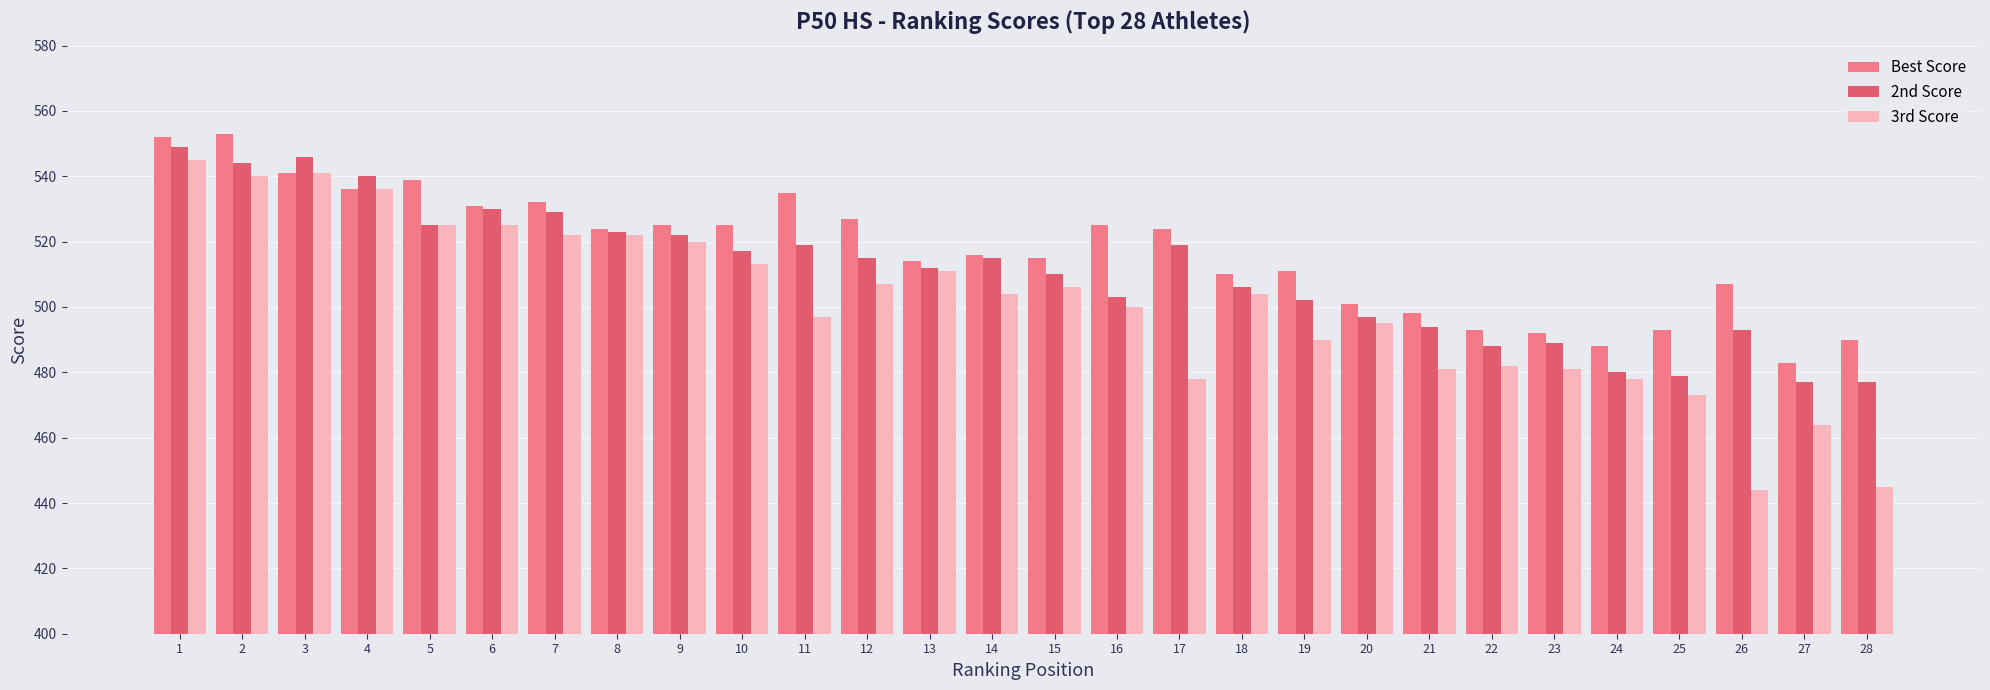

Reading left to right, transcribe all the data shown in this chart.

Best Score: 1=552	2=553	3=541	4=536	5=539	6=531	7=532	8=524	9=525	10=525	11=535	12=527	13=514	14=516	15=515	16=525	17=524	18=510	19=511	20=501	21=498	22=493	23=492	24=488	25=493	26=507	27=483	28=490
2nd Score: 1=549	2=544	3=546	4=540	5=525	6=530	7=529	8=523	9=522	10=517	11=519	12=515	13=512	14=515	15=510	16=503	17=519	18=506	19=502	20=497	21=494	22=488	23=489	24=480	25=479	26=493	27=477	28=477
3rd Score: 1=545	2=540	3=541	4=536	5=525	6=525	7=522	8=522	9=520	10=513	11=497	12=507	13=511	14=504	15=506	16=500	17=478	18=504	19=490	20=495	21=481	22=482	23=481	24=478	25=473	26=444	27=464	28=445